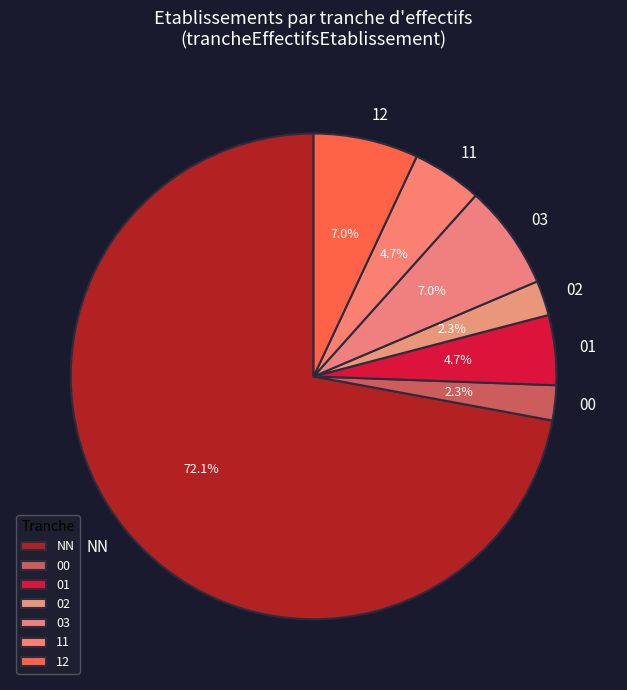

Between 03 and 11, which is larger?

03